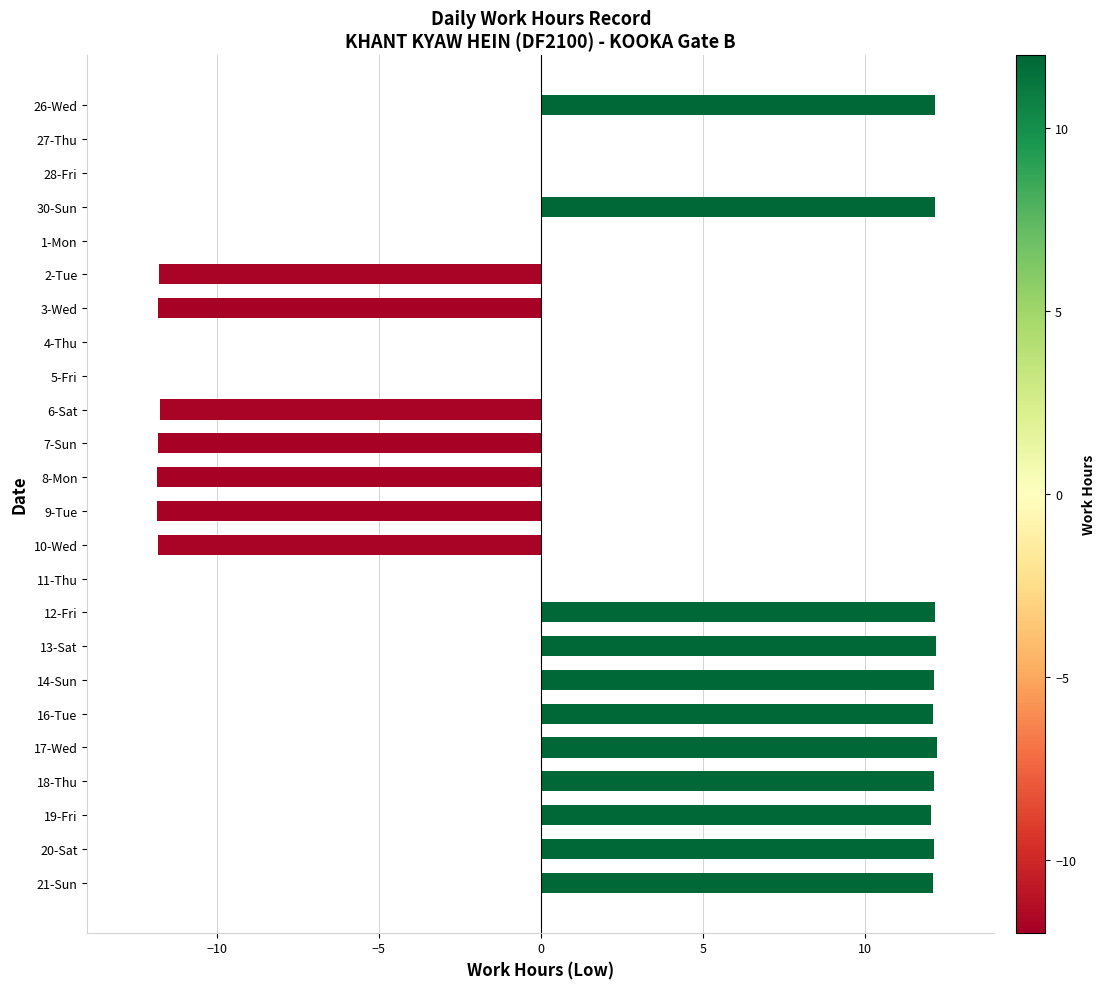

What is the sum of the values at 28-Fri and 19-Fri?

12.1